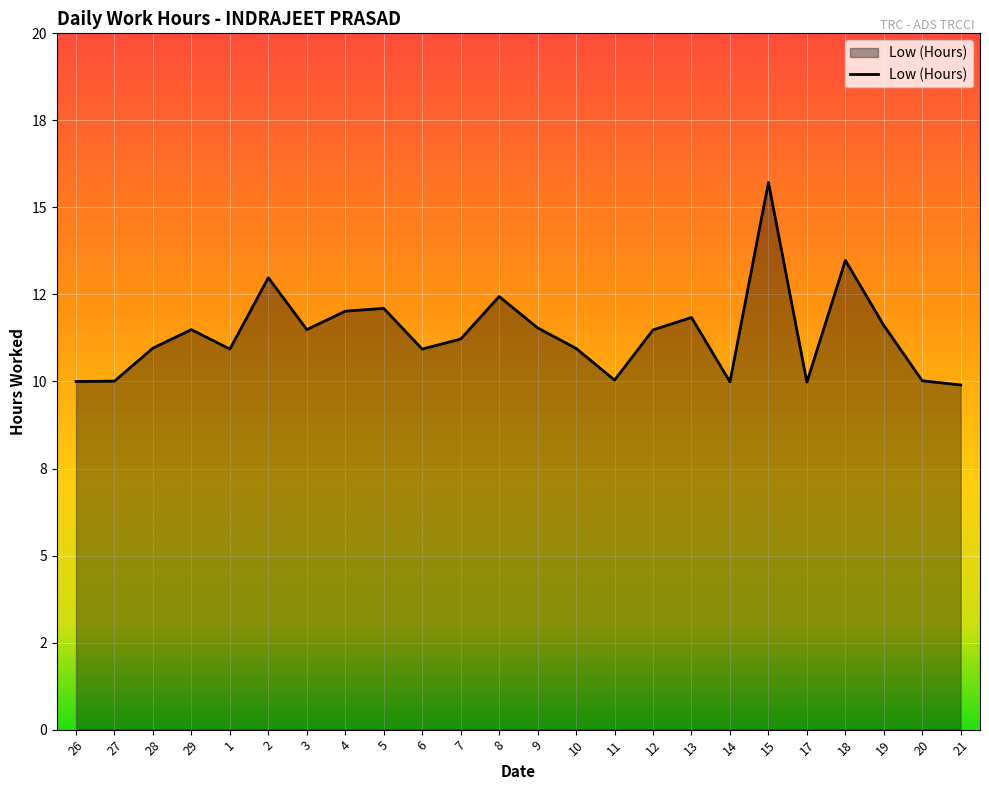

What is the label of the 19th point from the left?

15